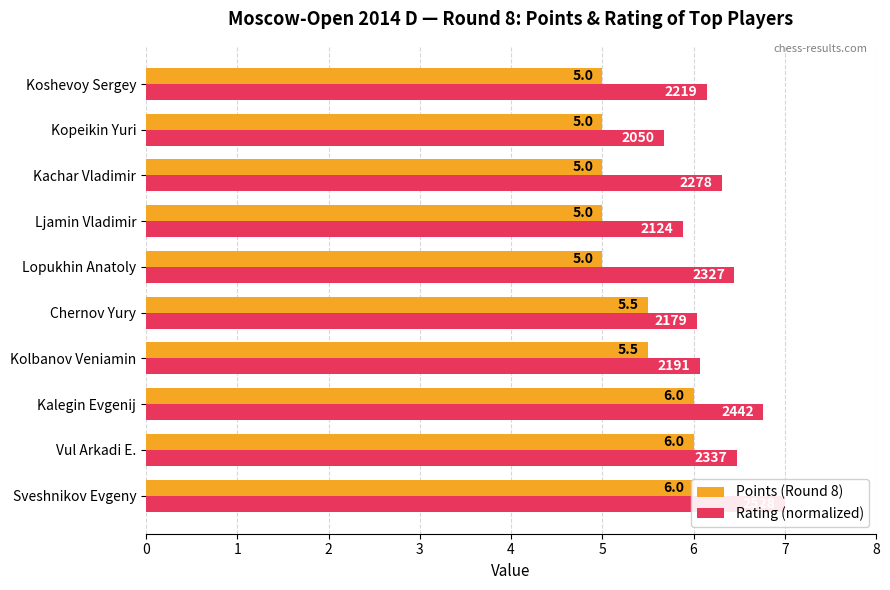

The value of Rating (normalized) at Kolbanov Veniamin is 2.4. True or false?

False